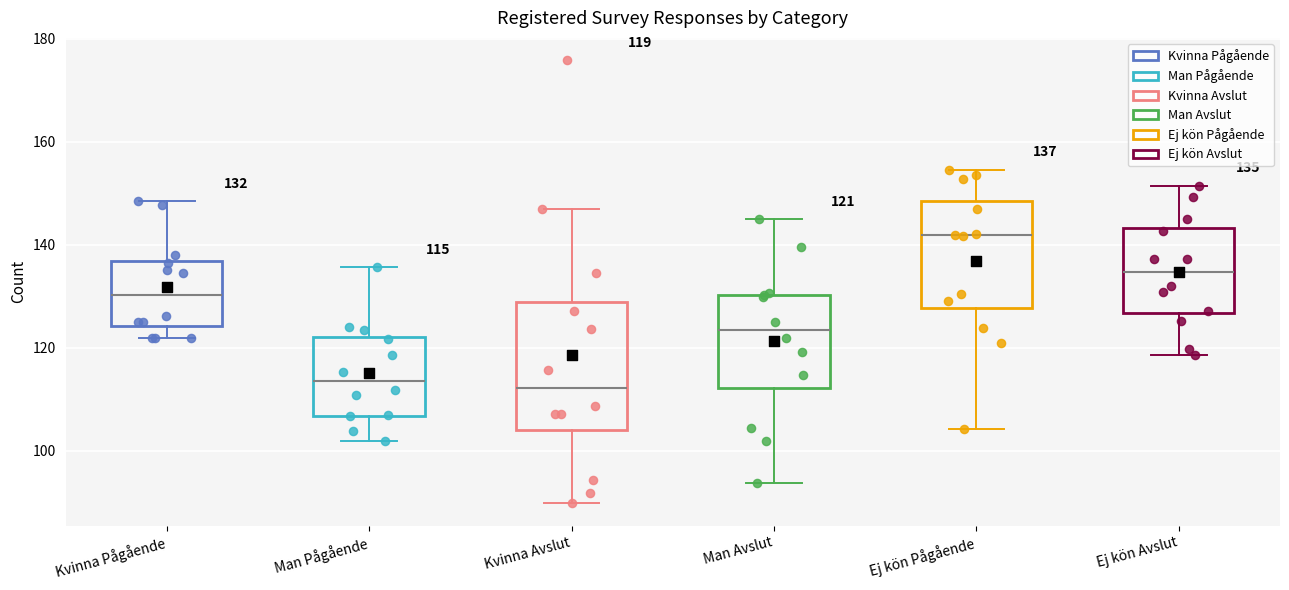

Comparing the boxes themselves (not the whiskers), which one is the tallest?

Kvinna Avslut